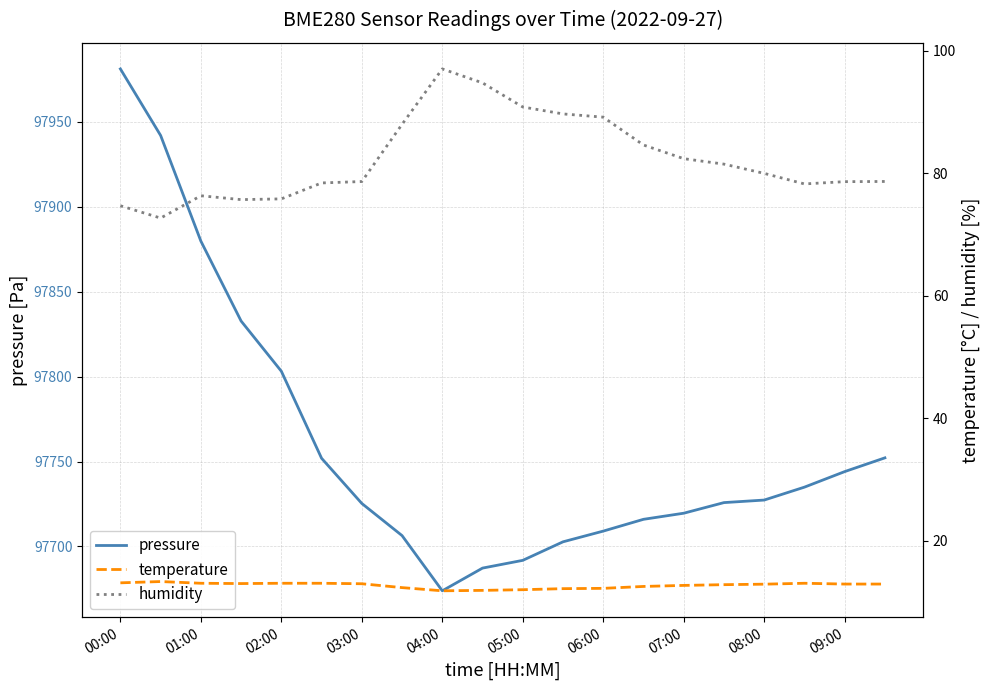

True or false: pressure has a value of 44951.1 at 03:00.

False